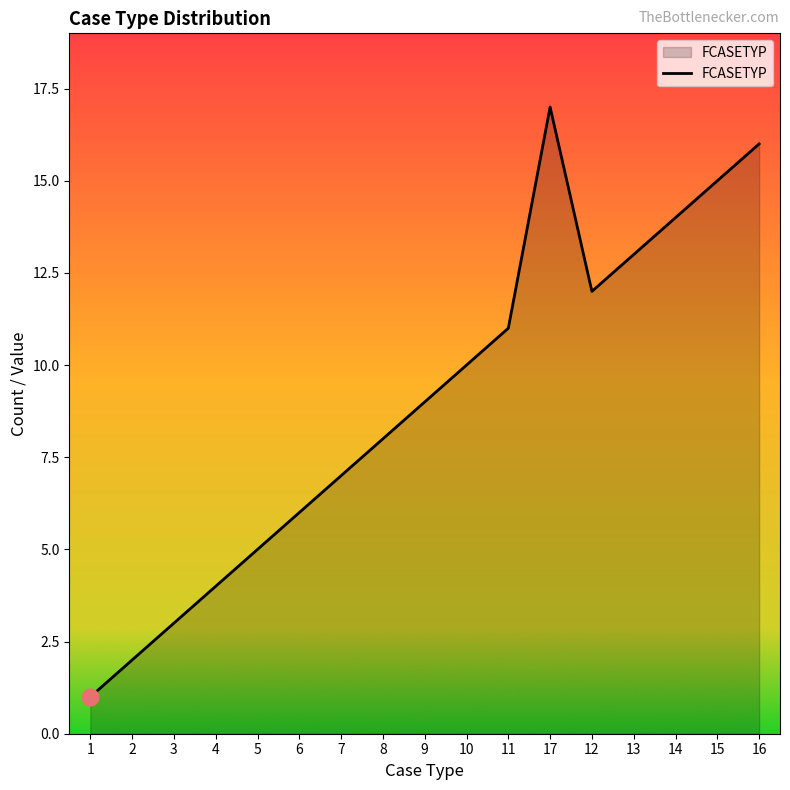

Where is the first local maximum?

17